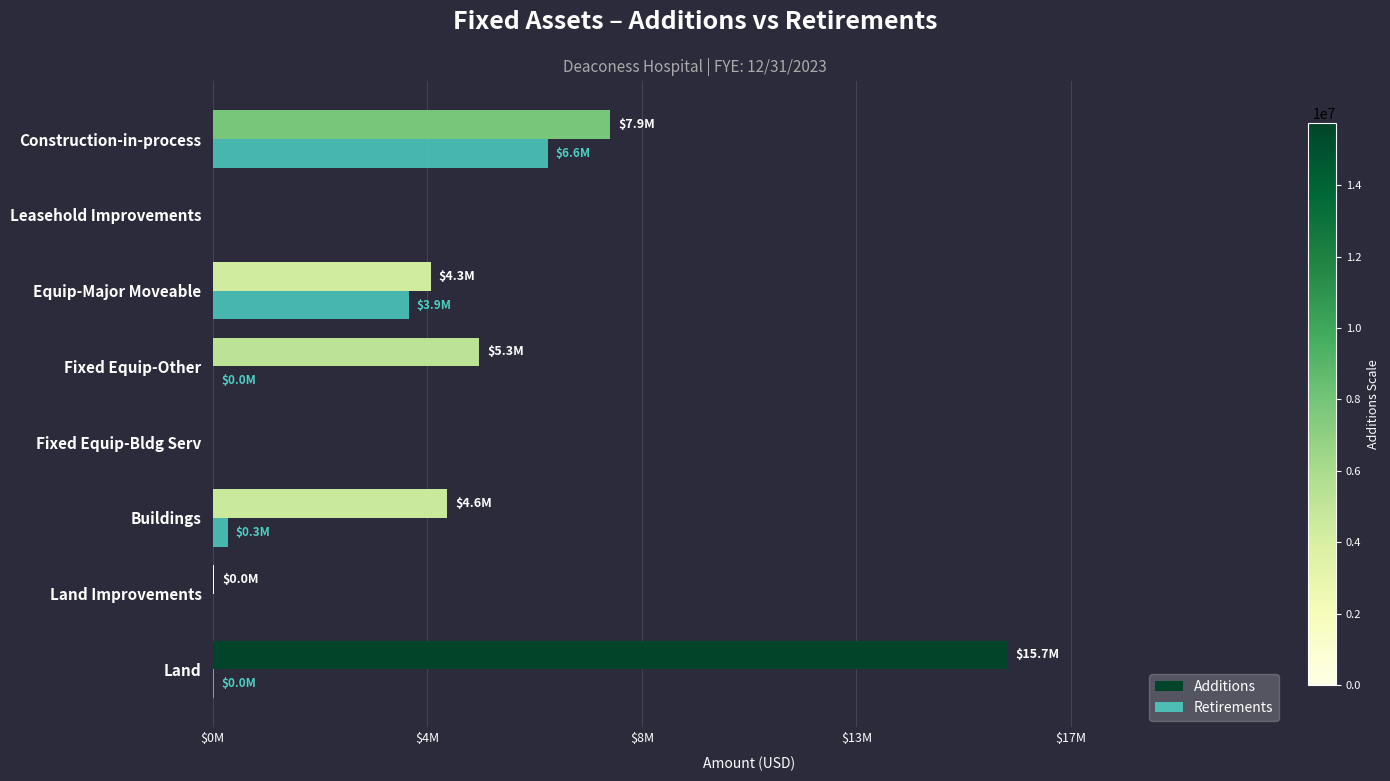

What are all the series names shown in the legend?

Additions, Retirements